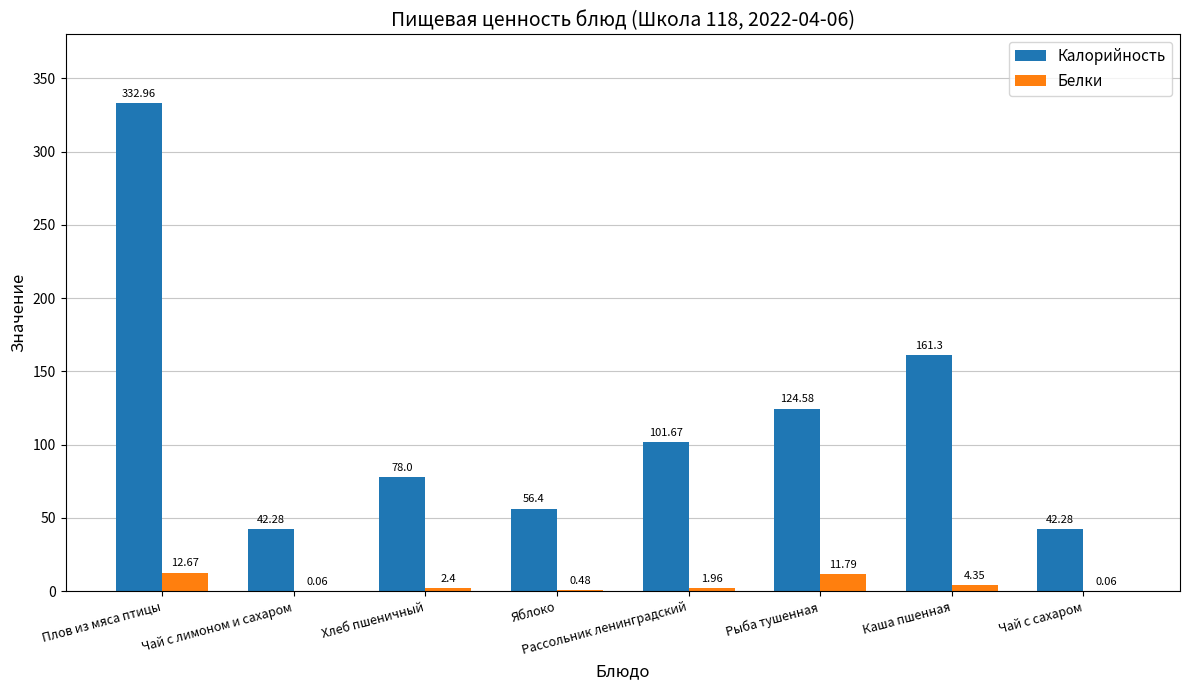

The Калорийность series shows 124.6 at Рыба тушенная. True or false?

True